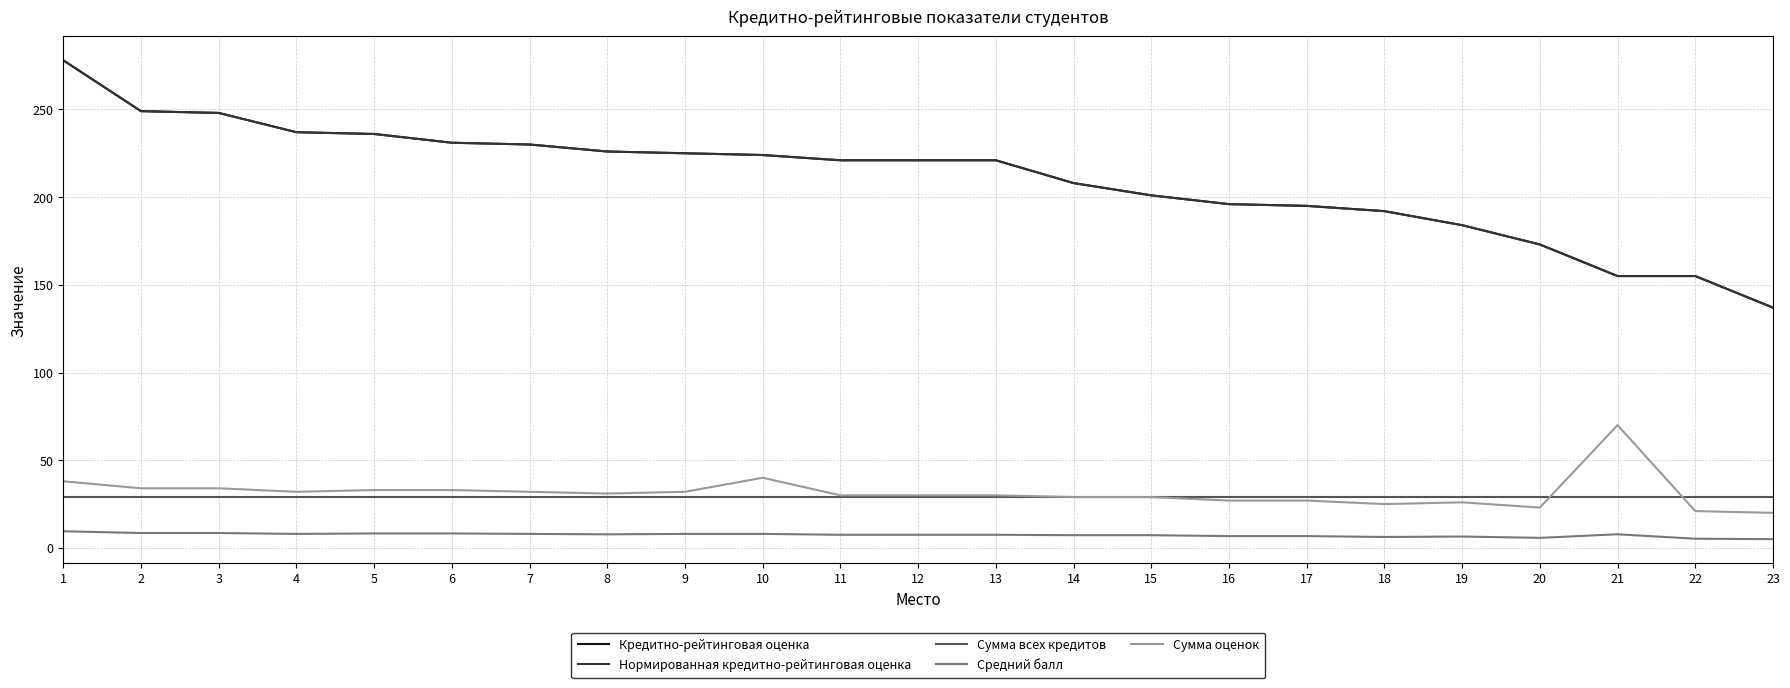

Reading left to right, extract all data points from this chart.

Кредитно-рейтинговая оценка: 1=278.0	2=249.0	3=248.0	4=237.0	5=236.0	6=231.0	7=230.0	8=226.0	9=225.0	10=224.0	11=221.0	12=221.0	13=221.0	14=208.0	15=201.0	16=196.0	17=195.0	18=192.0	19=184.0	20=173.0	21=155.0	22=155.0	23=137.0
Нормированная кредитно-рейтинговая оценка: 1=278.0	2=249.0	3=248.0	4=237.0	5=236.0	6=231.0	7=230.0	8=226.0	9=225.0	10=224.0	11=221.0	12=221.0	13=221.0	14=208.0	15=201.0	16=196.0	17=195.0	18=192.0	19=184.0	20=173.0	21=155.0	22=155.0	23=137.0
Сумма всех кредитов: 1=29.0	2=29.0	3=29.0	4=29.0	5=29.0	6=29.0	7=29.0	8=29.0	9=29.0	10=29.0	11=29.0	12=29.0	13=29.0	14=29.0	15=29.0	16=29.0	17=29.0	18=29.0	19=29.0	20=29.0	21=29.0	22=29.0	23=29.0
Средний балл: 1=9.5	2=8.5	3=8.5	4=8.0	5=8.2	6=8.2	7=8.0	8=7.8	9=8.0	10=8.0	11=7.5	12=7.5	13=7.5	14=7.2	15=7.2	16=6.8	17=6.8	18=6.2	19=6.5	20=5.8	21=7.8	22=5.2	23=5.0
Сумма оценок: 1=38.0	2=34.0	3=34.0	4=32.0	5=33.0	6=33.0	7=32.0	8=31.0	9=32.0	10=40.0	11=30.0	12=30.0	13=30.0	14=29.0	15=29.0	16=27.0	17=27.0	18=25.0	19=26.0	20=23.0	21=70.0	22=21.0	23=20.0